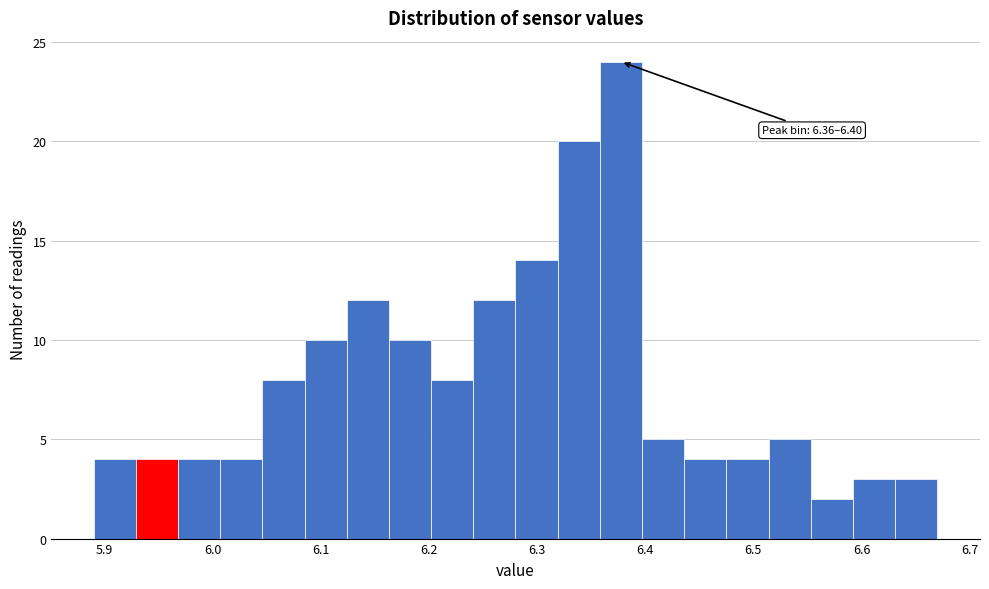

Read against the x-axis, roughly where is the centre of the tallest bar?

6.38